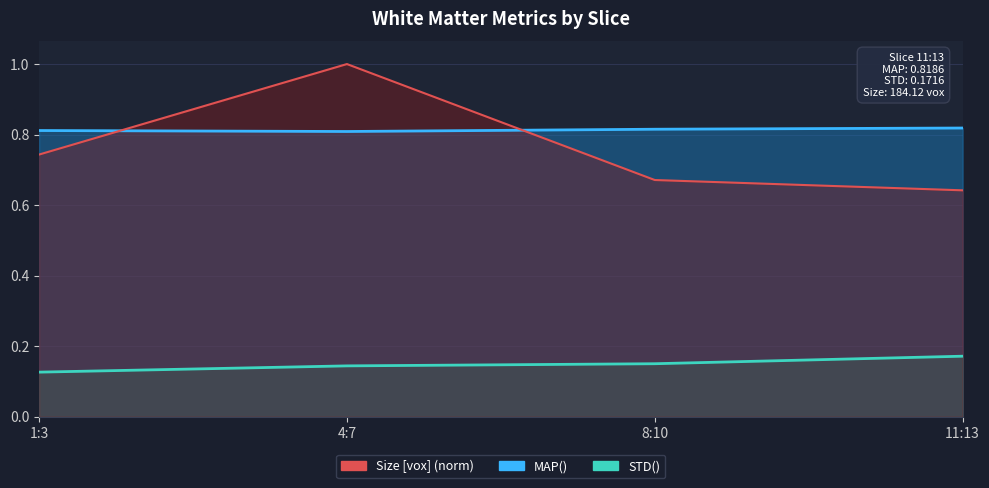

Which label corresponds to the smallest value in the chart?

1:3